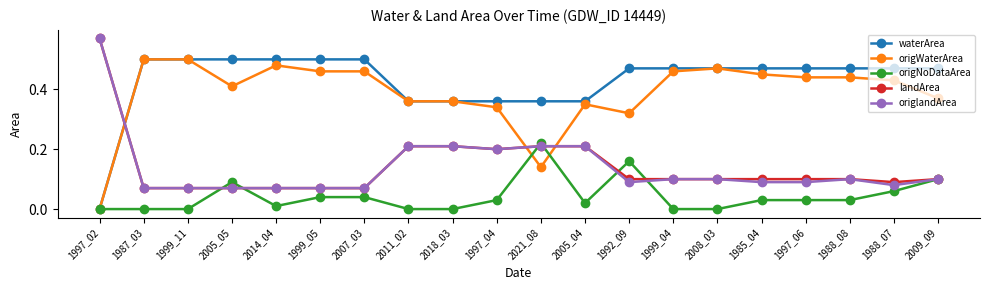

Which series has the largest total across all categories?

waterArea